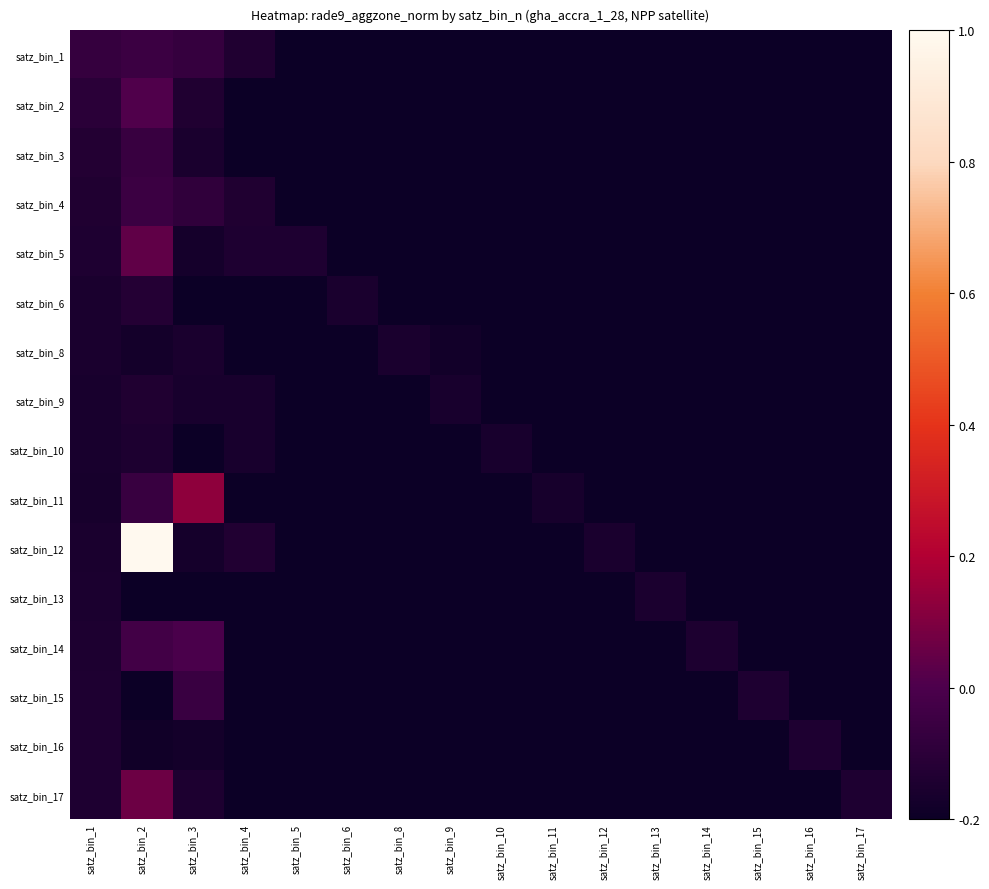

Reading left to right, transcribe all the data shown in this chart.

satz_bin_1: satz_bin_1=-0.1	satz_bin_2=-0.1	satz_bin_3=-0.1	satz_bin_4=-0.1	satz_bin_5=-0.2	satz_bin_6=-0.2	satz_bin_8=-0.2	satz_bin_9=-0.2	satz_bin_10=-0.2	satz_bin_11=-0.2	satz_bin_12=-0.2	satz_bin_13=-0.2	satz_bin_14=-0.2	satz_bin_15=-0.2	satz_bin_16=-0.2	satz_bin_17=-0.2
satz_bin_2: satz_bin_1=-0.1	satz_bin_2=0.0	satz_bin_3=-0.1	satz_bin_4=-0.2	satz_bin_5=-0.2	satz_bin_6=-0.2	satz_bin_8=-0.2	satz_bin_9=-0.2	satz_bin_10=-0.2	satz_bin_11=-0.2	satz_bin_12=-0.2	satz_bin_13=-0.2	satz_bin_14=-0.2	satz_bin_15=-0.2	satz_bin_16=-0.2	satz_bin_17=-0.2
satz_bin_3: satz_bin_1=-0.1	satz_bin_2=-0.1	satz_bin_3=-0.2	satz_bin_4=-0.2	satz_bin_5=-0.2	satz_bin_6=-0.2	satz_bin_8=-0.2	satz_bin_9=-0.2	satz_bin_10=-0.2	satz_bin_11=-0.2	satz_bin_12=-0.2	satz_bin_13=-0.2	satz_bin_14=-0.2	satz_bin_15=-0.2	satz_bin_16=-0.2	satz_bin_17=-0.2
satz_bin_4: satz_bin_1=-0.1	satz_bin_2=-0.1	satz_bin_3=-0.1	satz_bin_4=-0.1	satz_bin_5=-0.2	satz_bin_6=-0.2	satz_bin_8=-0.2	satz_bin_9=-0.2	satz_bin_10=-0.2	satz_bin_11=-0.2	satz_bin_12=-0.2	satz_bin_13=-0.2	satz_bin_14=-0.2	satz_bin_15=-0.2	satz_bin_16=-0.2	satz_bin_17=-0.2
satz_bin_5: satz_bin_1=-0.1	satz_bin_2=0.0	satz_bin_3=-0.2	satz_bin_4=-0.1	satz_bin_5=-0.1	satz_bin_6=-0.2	satz_bin_8=-0.2	satz_bin_9=-0.2	satz_bin_10=-0.2	satz_bin_11=-0.2	satz_bin_12=-0.2	satz_bin_13=-0.2	satz_bin_14=-0.2	satz_bin_15=-0.2	satz_bin_16=-0.2	satz_bin_17=-0.2
satz_bin_6: satz_bin_1=-0.2	satz_bin_2=-0.1	satz_bin_3=-0.2	satz_bin_4=-0.2	satz_bin_5=-0.2	satz_bin_6=-0.2	satz_bin_8=-0.2	satz_bin_9=-0.2	satz_bin_10=-0.2	satz_bin_11=-0.2	satz_bin_12=-0.2	satz_bin_13=-0.2	satz_bin_14=-0.2	satz_bin_15=-0.2	satz_bin_16=-0.2	satz_bin_17=-0.2
satz_bin_8: satz_bin_1=-0.2	satz_bin_2=-0.2	satz_bin_3=-0.2	satz_bin_4=-0.2	satz_bin_5=-0.2	satz_bin_6=-0.2	satz_bin_8=-0.2	satz_bin_9=-0.2	satz_bin_10=-0.2	satz_bin_11=-0.2	satz_bin_12=-0.2	satz_bin_13=-0.2	satz_bin_14=-0.2	satz_bin_15=-0.2	satz_bin_16=-0.2	satz_bin_17=-0.2
satz_bin_9: satz_bin_1=-0.2	satz_bin_2=-0.1	satz_bin_3=-0.2	satz_bin_4=-0.2	satz_bin_5=-0.2	satz_bin_6=-0.2	satz_bin_8=-0.2	satz_bin_9=-0.2	satz_bin_10=-0.2	satz_bin_11=-0.2	satz_bin_12=-0.2	satz_bin_13=-0.2	satz_bin_14=-0.2	satz_bin_15=-0.2	satz_bin_16=-0.2	satz_bin_17=-0.2
satz_bin_10: satz_bin_1=-0.2	satz_bin_2=-0.1	satz_bin_3=-0.2	satz_bin_4=-0.2	satz_bin_5=-0.2	satz_bin_6=-0.2	satz_bin_8=-0.2	satz_bin_9=-0.2	satz_bin_10=-0.2	satz_bin_11=-0.2	satz_bin_12=-0.2	satz_bin_13=-0.2	satz_bin_14=-0.2	satz_bin_15=-0.2	satz_bin_16=-0.2	satz_bin_17=-0.2
satz_bin_11: satz_bin_1=-0.2	satz_bin_2=-0.1	satz_bin_3=0.1	satz_bin_4=-0.2	satz_bin_5=-0.2	satz_bin_6=-0.2	satz_bin_8=-0.2	satz_bin_9=-0.2	satz_bin_10=-0.2	satz_bin_11=-0.2	satz_bin_12=-0.2	satz_bin_13=-0.2	satz_bin_14=-0.2	satz_bin_15=-0.2	satz_bin_16=-0.2	satz_bin_17=-0.2
satz_bin_12: satz_bin_1=-0.2	satz_bin_2=1.0	satz_bin_3=-0.2	satz_bin_4=-0.1	satz_bin_5=-0.2	satz_bin_6=-0.2	satz_bin_8=-0.2	satz_bin_9=-0.2	satz_bin_10=-0.2	satz_bin_11=-0.2	satz_bin_12=-0.2	satz_bin_13=-0.2	satz_bin_14=-0.2	satz_bin_15=-0.2	satz_bin_16=-0.2	satz_bin_17=-0.2
satz_bin_13: satz_bin_1=-0.1	satz_bin_2=-0.2	satz_bin_3=-0.2	satz_bin_4=-0.2	satz_bin_5=-0.2	satz_bin_6=-0.2	satz_bin_8=-0.2	satz_bin_9=-0.2	satz_bin_10=-0.2	satz_bin_11=-0.2	satz_bin_12=-0.2	satz_bin_13=-0.1	satz_bin_14=-0.2	satz_bin_15=-0.2	satz_bin_16=-0.2	satz_bin_17=-0.2
satz_bin_14: satz_bin_1=-0.1	satz_bin_2=-0.0	satz_bin_3=-0.0	satz_bin_4=-0.2	satz_bin_5=-0.2	satz_bin_6=-0.2	satz_bin_8=-0.2	satz_bin_9=-0.2	satz_bin_10=-0.2	satz_bin_11=-0.2	satz_bin_12=-0.2	satz_bin_13=-0.2	satz_bin_14=-0.1	satz_bin_15=-0.2	satz_bin_16=-0.2	satz_bin_17=-0.2
satz_bin_15: satz_bin_1=-0.1	satz_bin_2=-0.2	satz_bin_3=-0.1	satz_bin_4=-0.2	satz_bin_5=-0.2	satz_bin_6=-0.2	satz_bin_8=-0.2	satz_bin_9=-0.2	satz_bin_10=-0.2	satz_bin_11=-0.2	satz_bin_12=-0.2	satz_bin_13=-0.2	satz_bin_14=-0.2	satz_bin_15=-0.1	satz_bin_16=-0.2	satz_bin_17=-0.2
satz_bin_16: satz_bin_1=-0.1	satz_bin_2=-0.2	satz_bin_3=-0.2	satz_bin_4=-0.2	satz_bin_5=-0.2	satz_bin_6=-0.2	satz_bin_8=-0.2	satz_bin_9=-0.2	satz_bin_10=-0.2	satz_bin_11=-0.2	satz_bin_12=-0.2	satz_bin_13=-0.2	satz_bin_14=-0.2	satz_bin_15=-0.2	satz_bin_16=-0.1	satz_bin_17=-0.2
satz_bin_17: satz_bin_1=-0.1	satz_bin_2=0.1	satz_bin_3=-0.1	satz_bin_4=-0.2	satz_bin_5=-0.2	satz_bin_6=-0.2	satz_bin_8=-0.2	satz_bin_9=-0.2	satz_bin_10=-0.2	satz_bin_11=-0.2	satz_bin_12=-0.2	satz_bin_13=-0.2	satz_bin_14=-0.2	satz_bin_15=-0.2	satz_bin_16=-0.2	satz_bin_17=-0.1